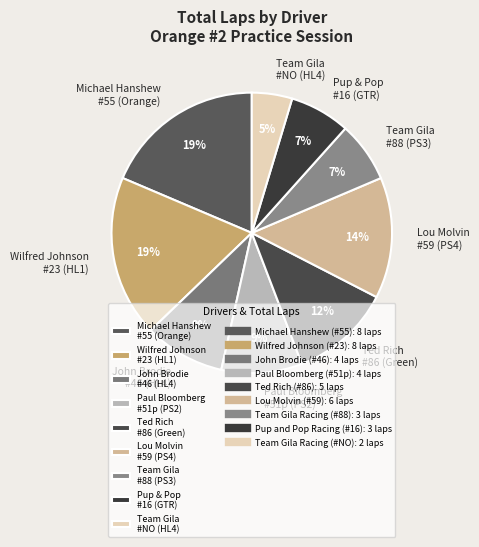

Which slice is the smallest?

Team Gila #NO (HL4)